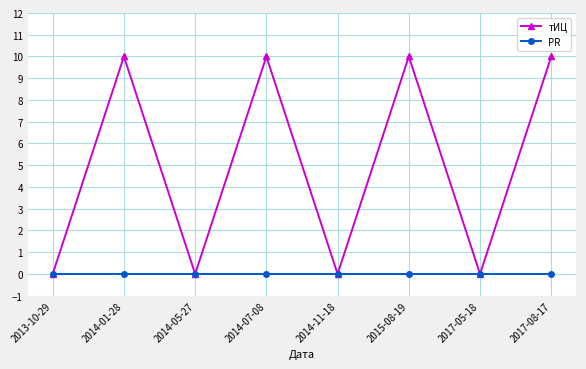

What is the label of the 3rd point from the right?

2015-08-19